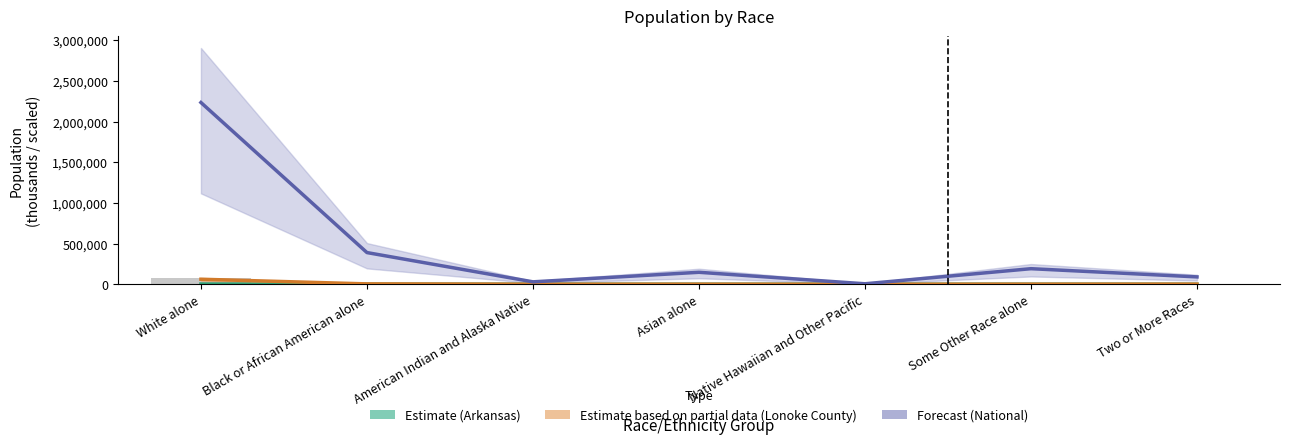

The Estimate based on partial data (Lonoke County) series shows 729.2 at Asian alone. True or false?

False